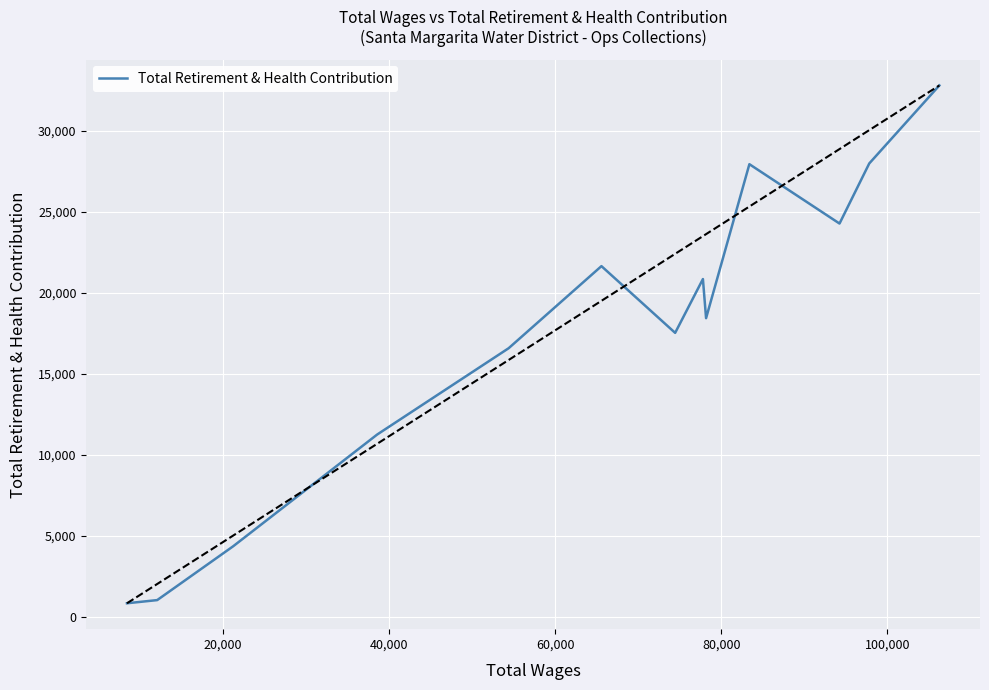

What is the smallest value displayed?

845